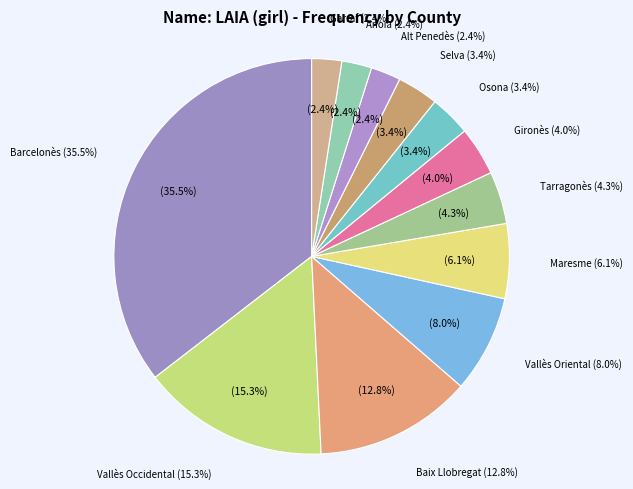

True or false: Anoia accounts for 2% of the total.

True